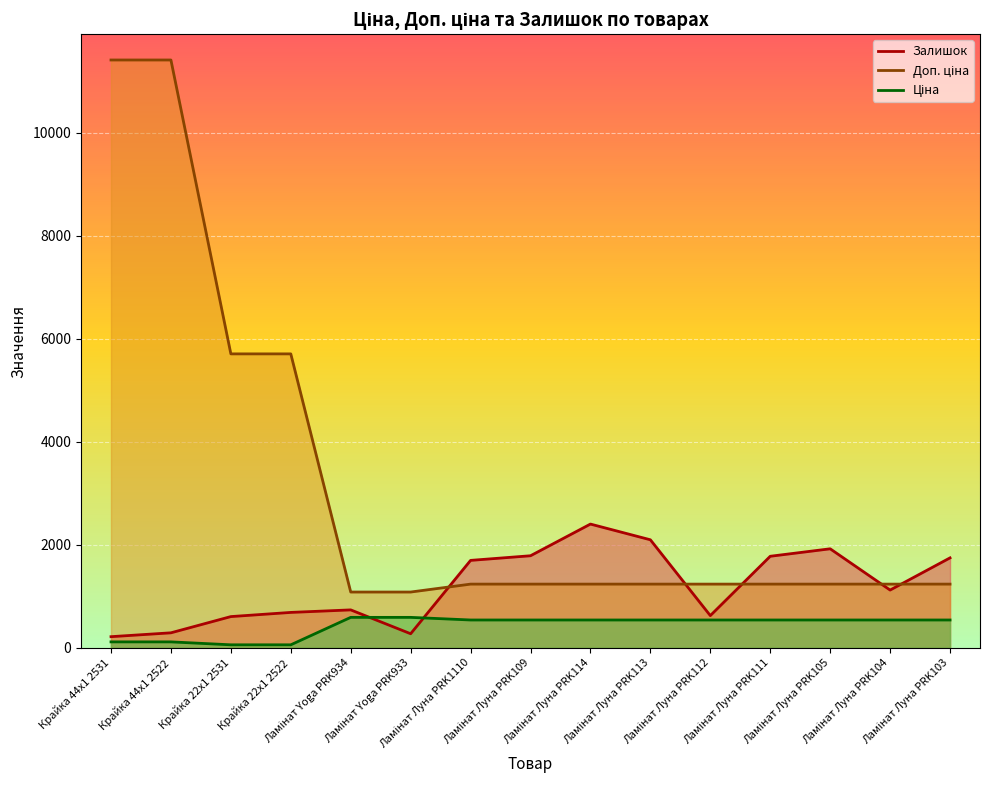

Rank the series by their maximum value, from highest to lowest.

Доп. ціна, Залишок, Ціна